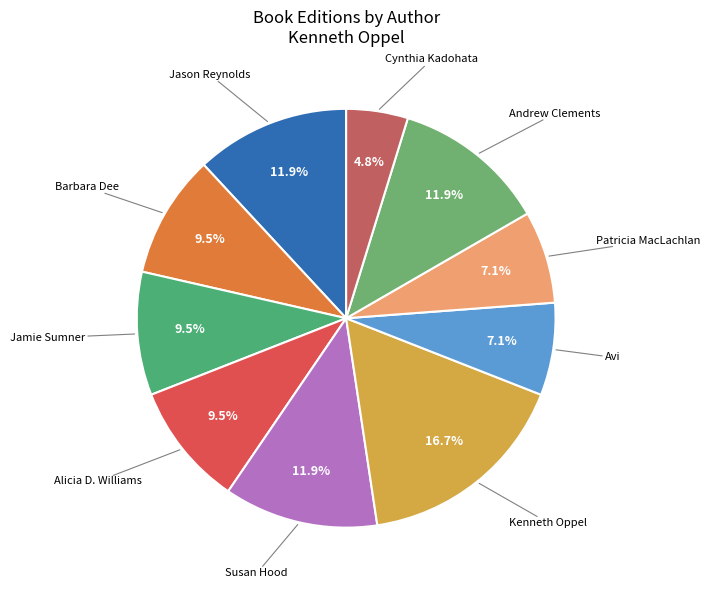

Count the number of slices in the pie.

10